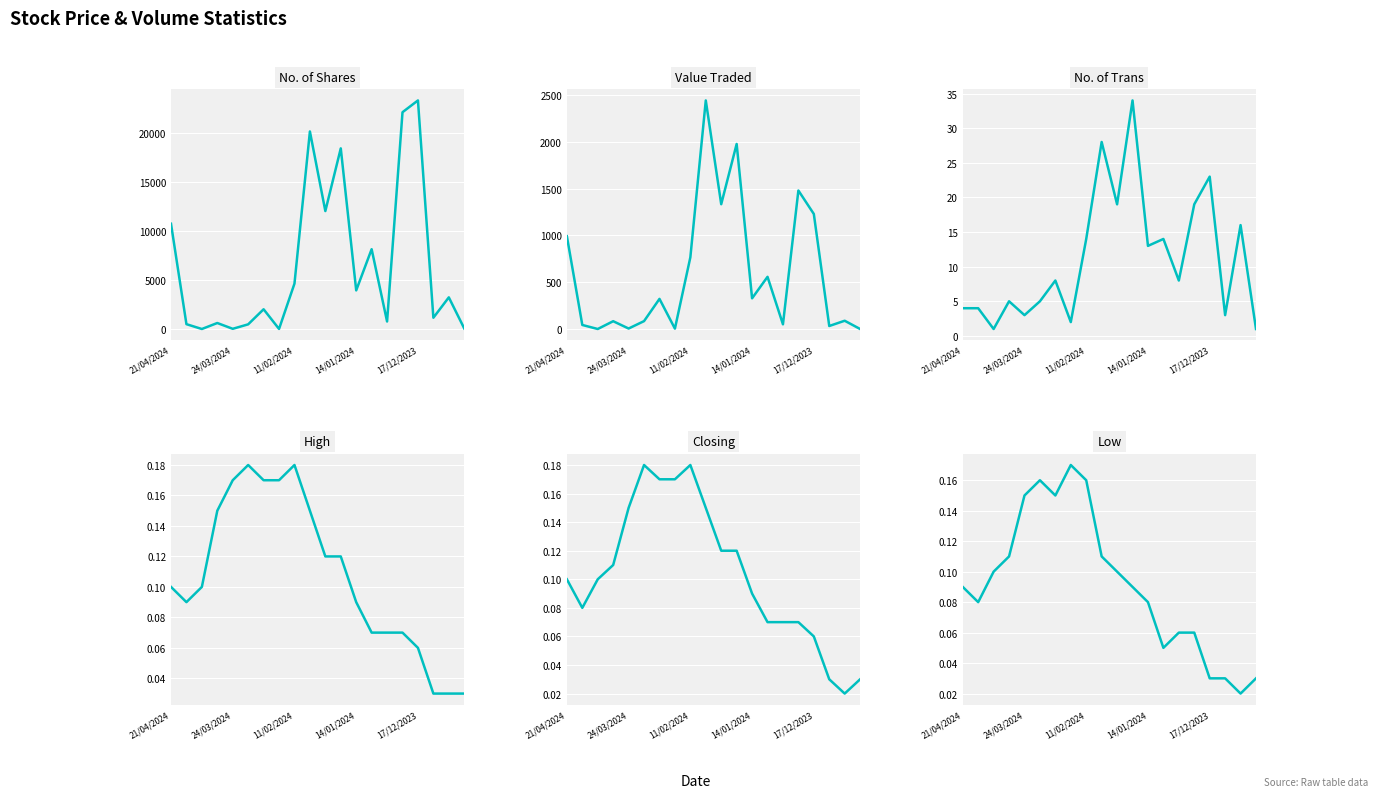

Rank the series by their maximum value, from lowest to highest.

Low, High, Closing, No. of Trans, Value Traded, No. of Shares